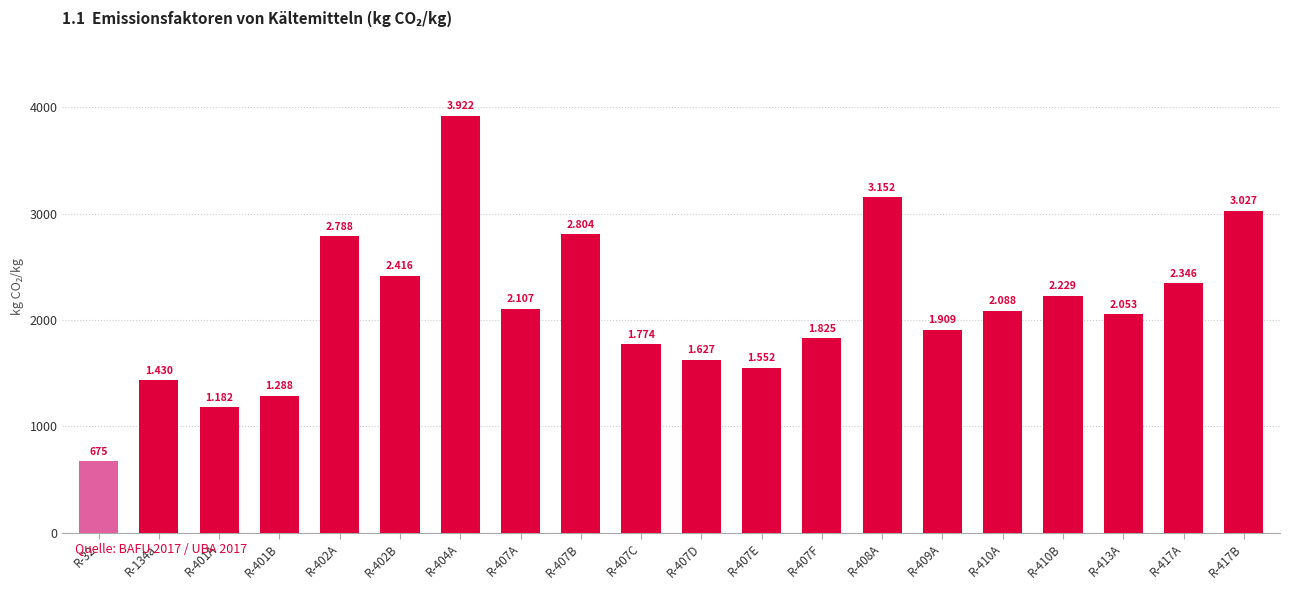

Reading left to right, extract all data points from this chart.

R-32=675	R-134a=1430	R-401A=1182	R-401B=1288	R-402A=2788	R-402B=2416	R-404A=3922	R-407A=2107	R-407B=2804	R-407C=1774	R-407D=1627	R-407E=1552	R-407F=1825	R-408A=3152	R-409A=1909	R-410A=2088	R-410B=2229	R-413A=2053	R-417A=2346	R-417B=3027